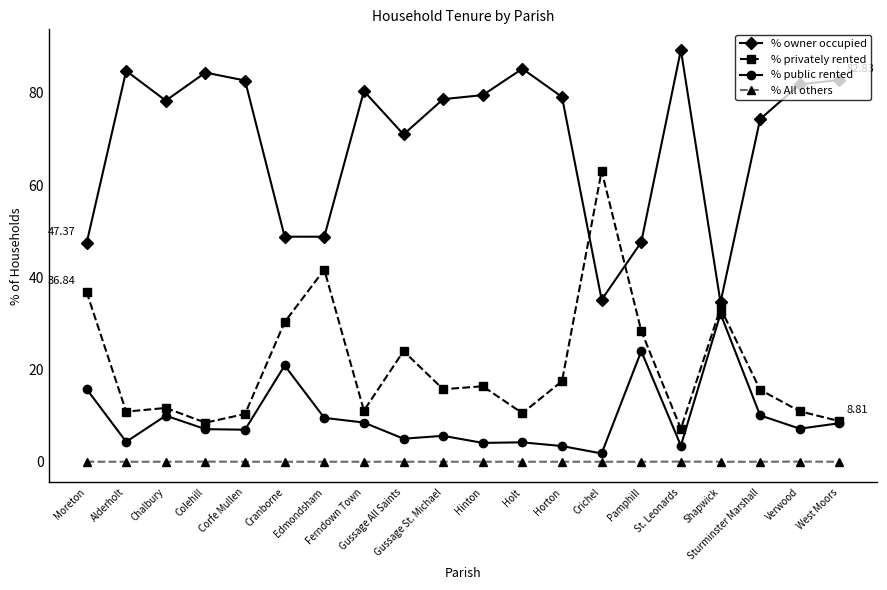

What is the label of the 17th point from the left?

Shapwick